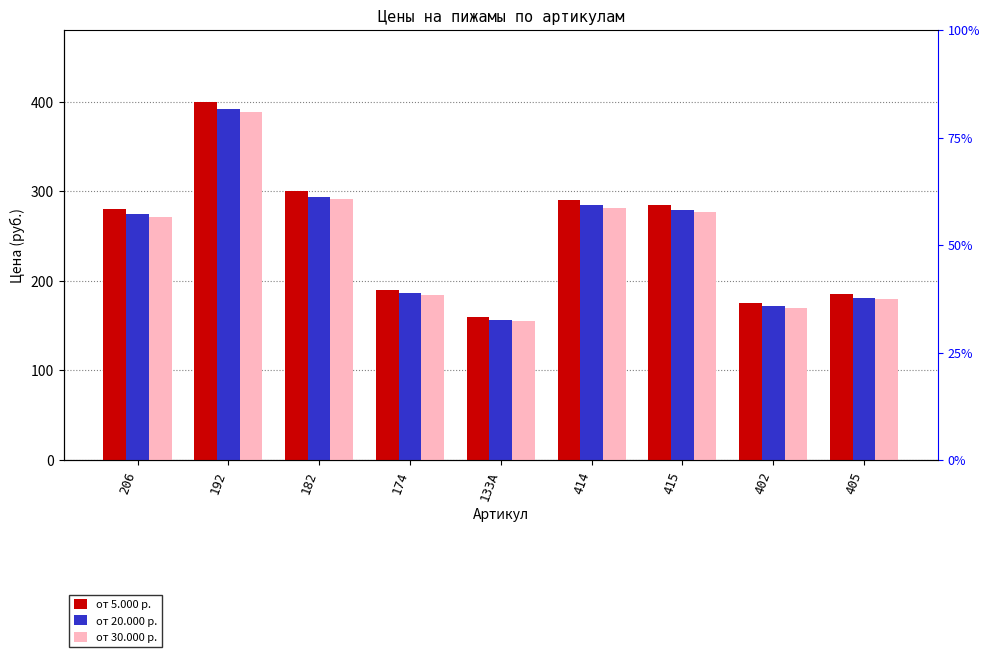

What is the lowest value of the от 5.000 р. series?

160.0